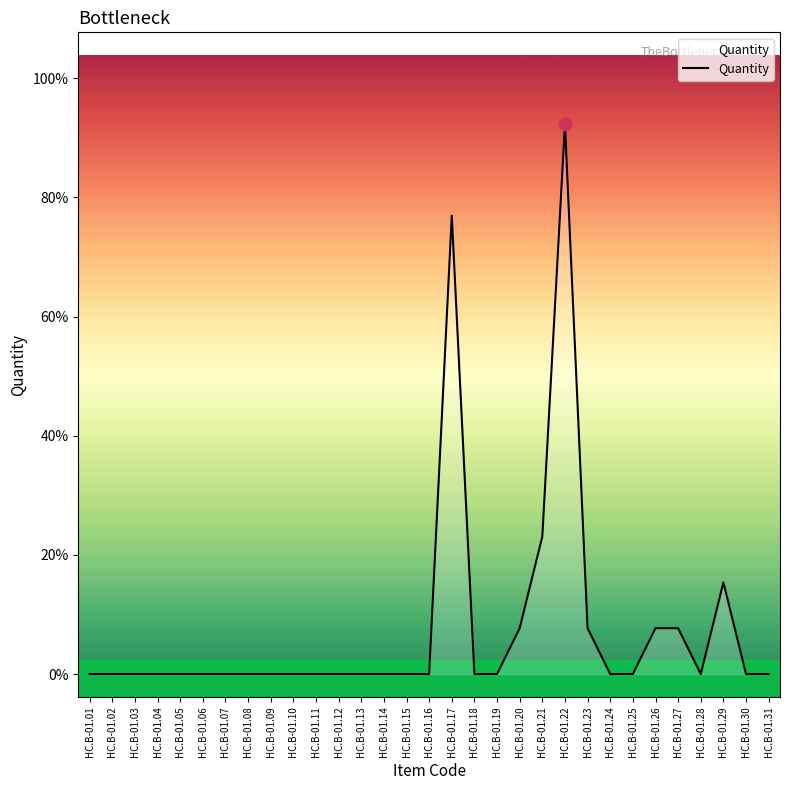

Which has a higher value, HC.B-01.21 or HC.B-01.03?

HC.B-01.21